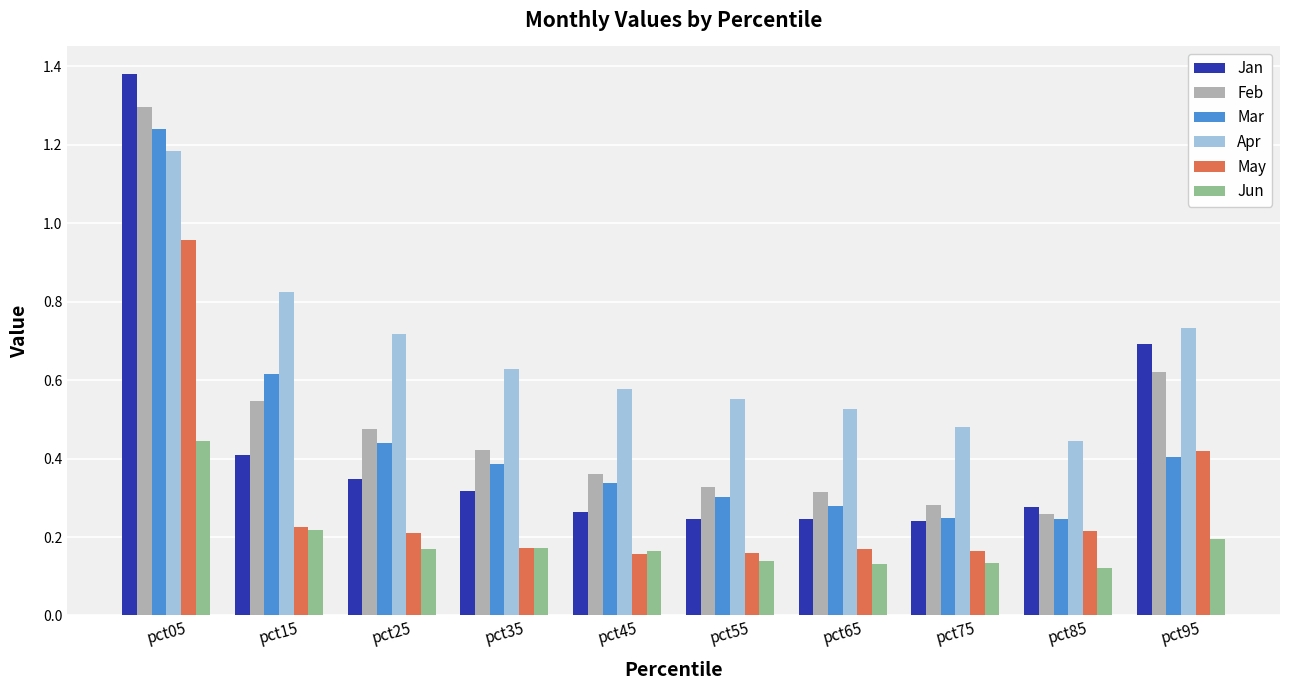

Which series has the widest spread of values?

Jan